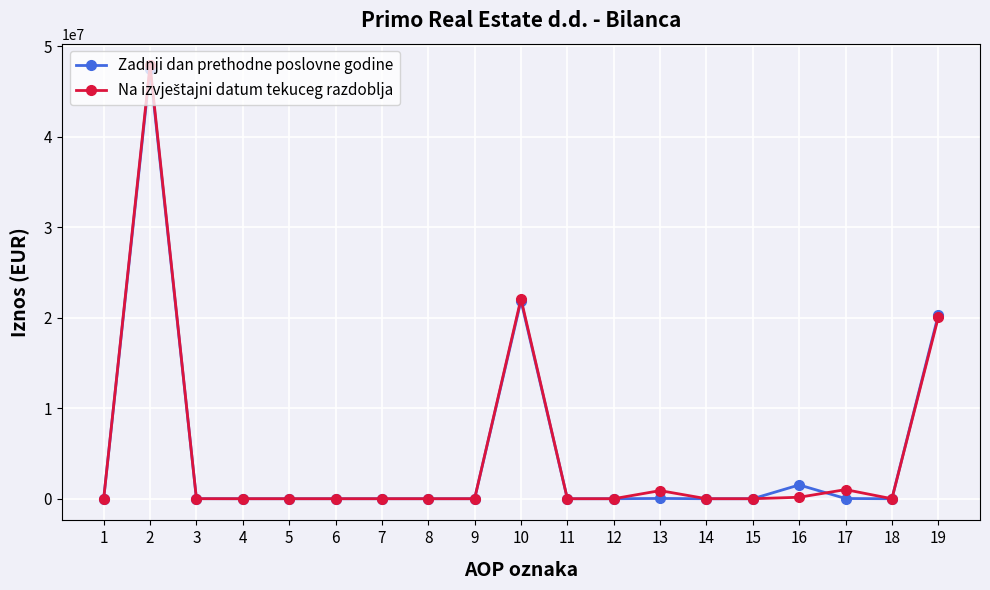

What is the maximum value for Zadnji dan prethodne poslovne godine?

47535066